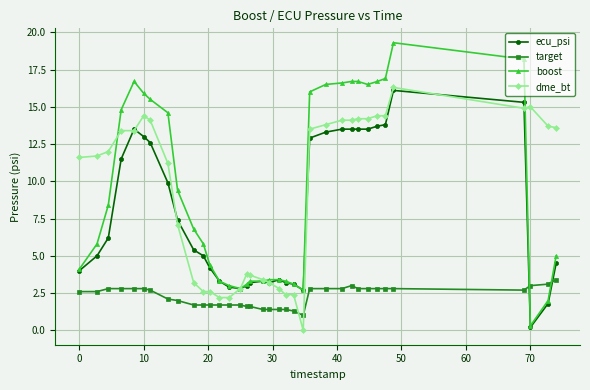

After their last crossing, which series has the higher values: dme_bt or target?

dme_bt